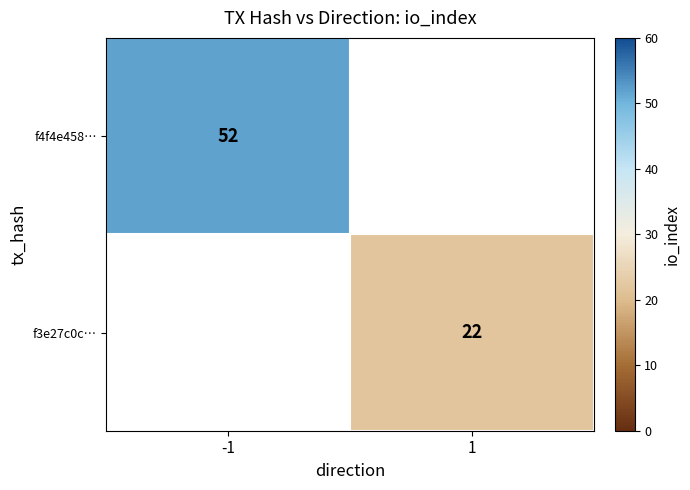

Which category has the lowest value across all series?

1